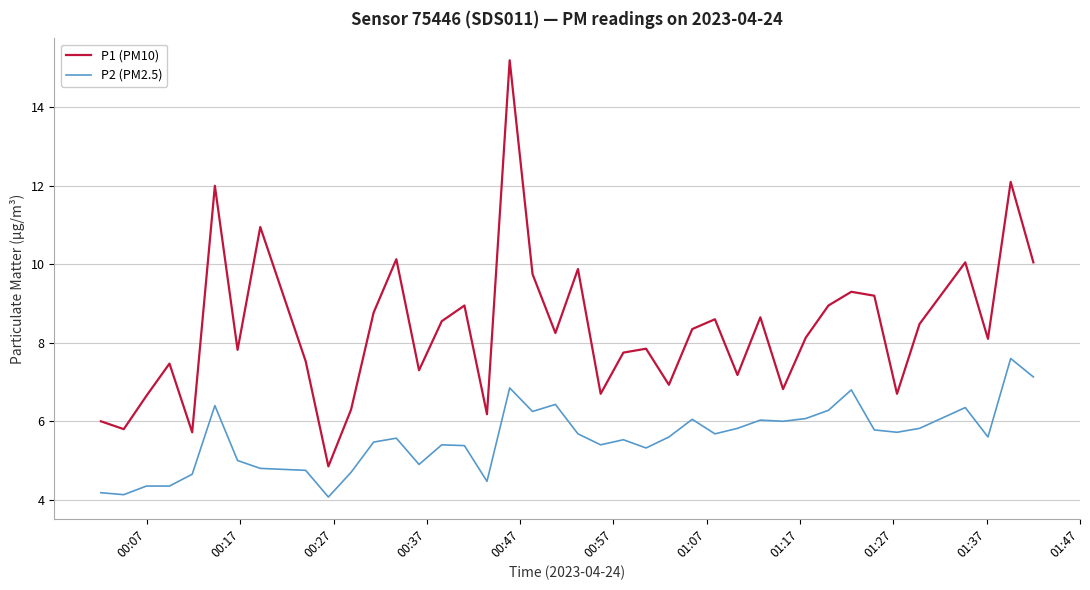

Which series has the largest total across all categories?

P1 (PM10)